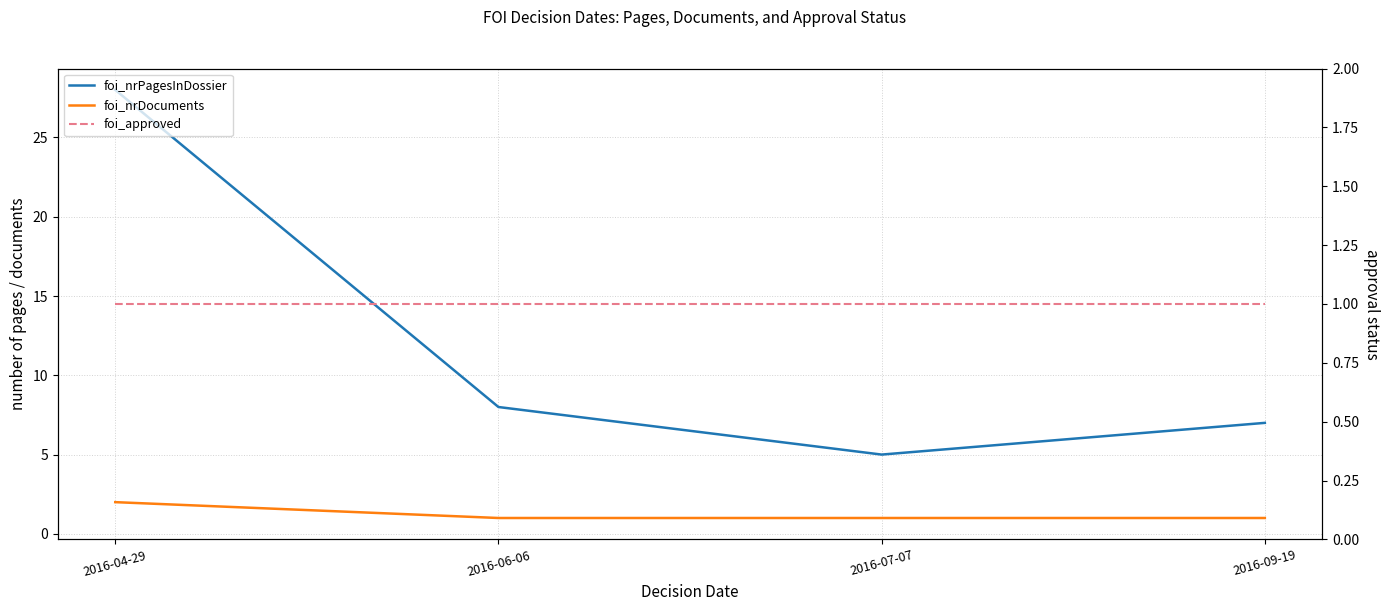

At which category does the chart reach its minimum across all series?

2016-06-06